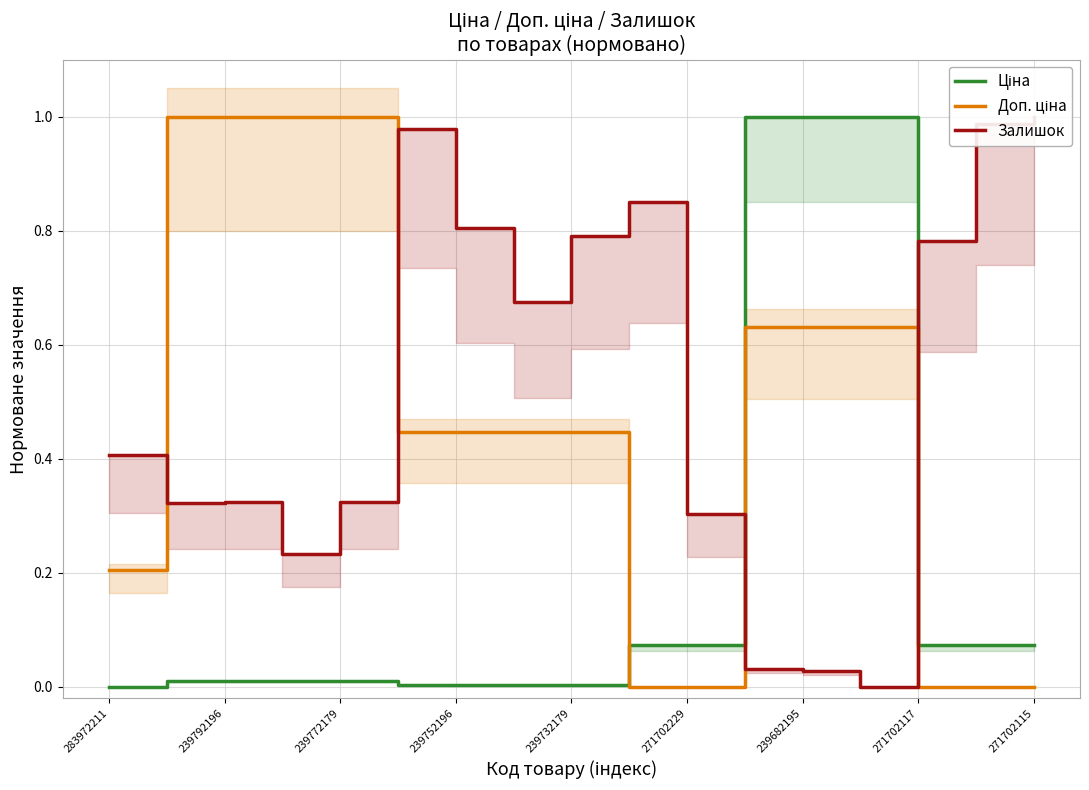

What is the value of the Залишок point at the 10th from the left?

0.9